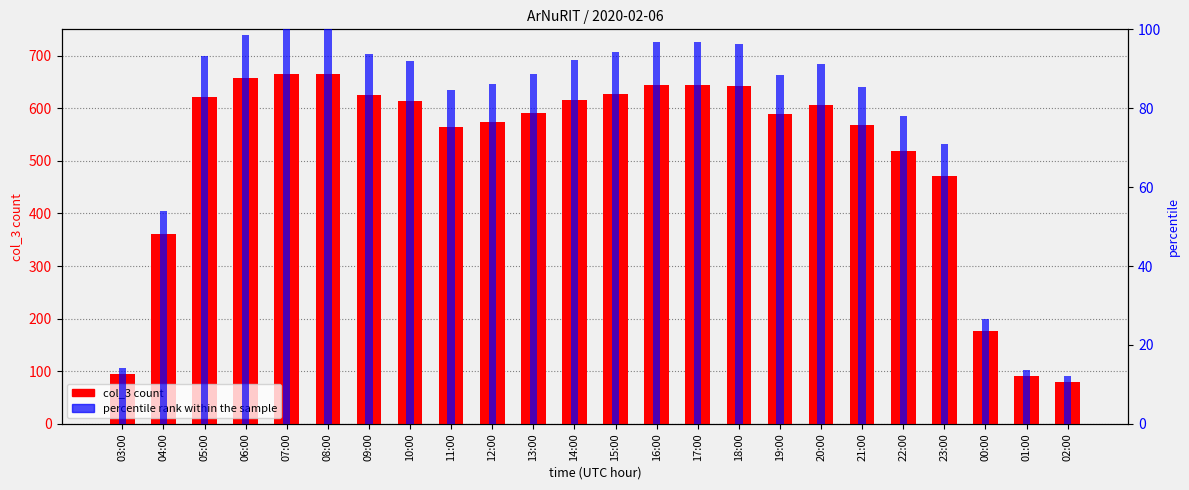

What is the minimum value shown in the chart?

12.0